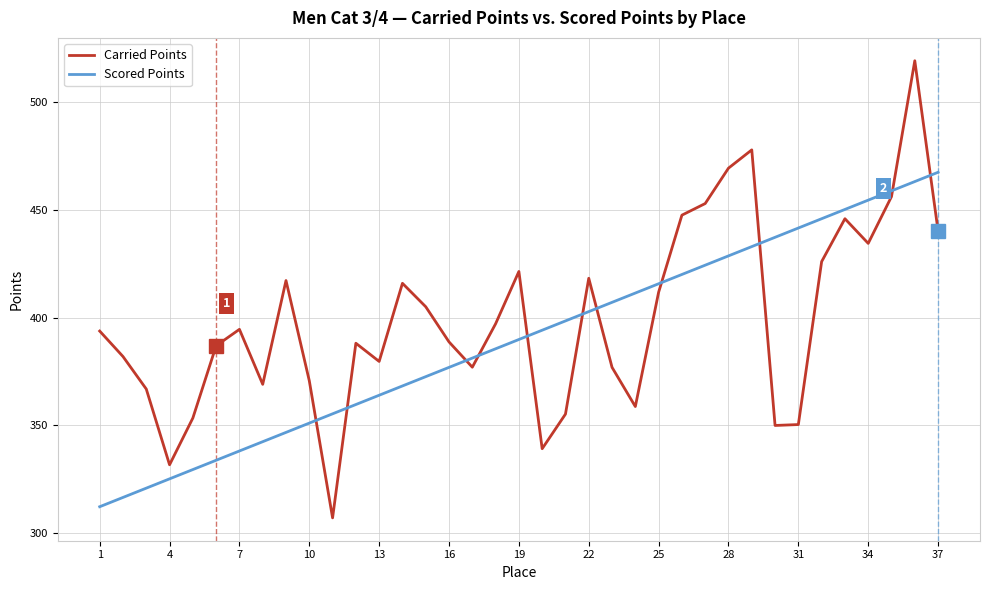

Which series has the widest spread of values?

Carried Points